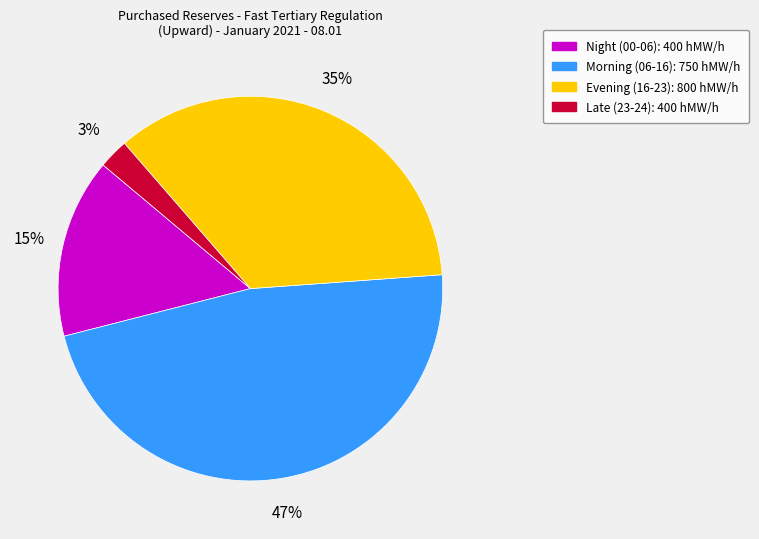

How many slices are in this pie chart?

4